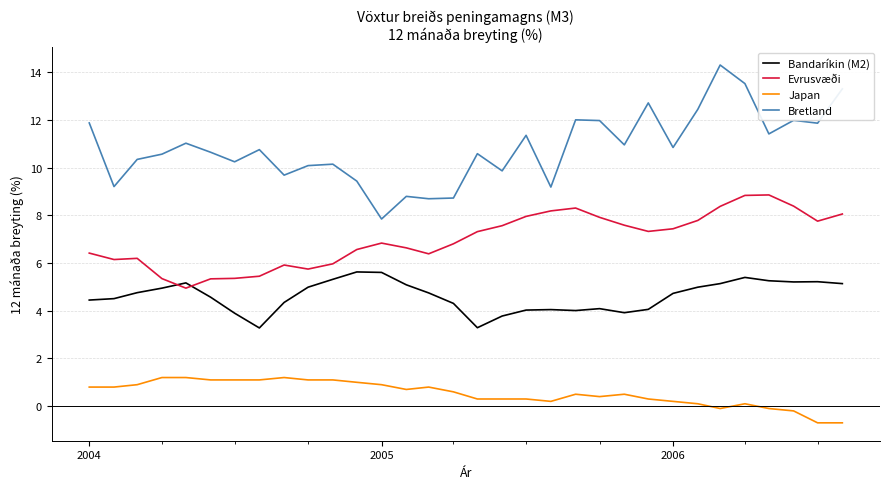

Which series has the largest total across all categories?

Bretland